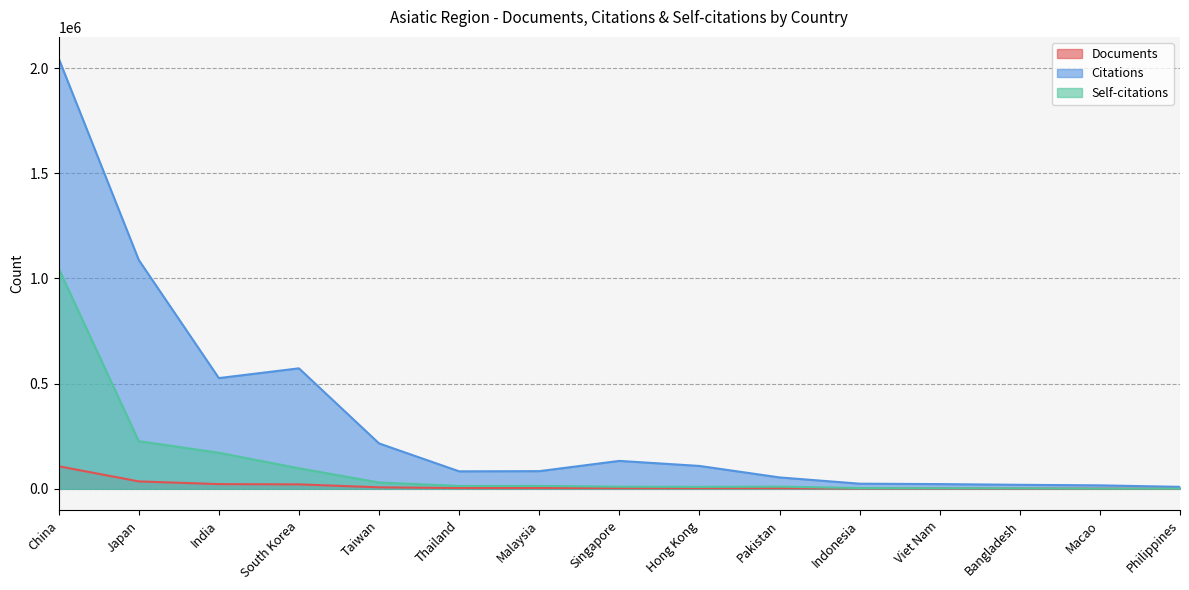

What is the value of the Documents point at the 14th from the left?

667